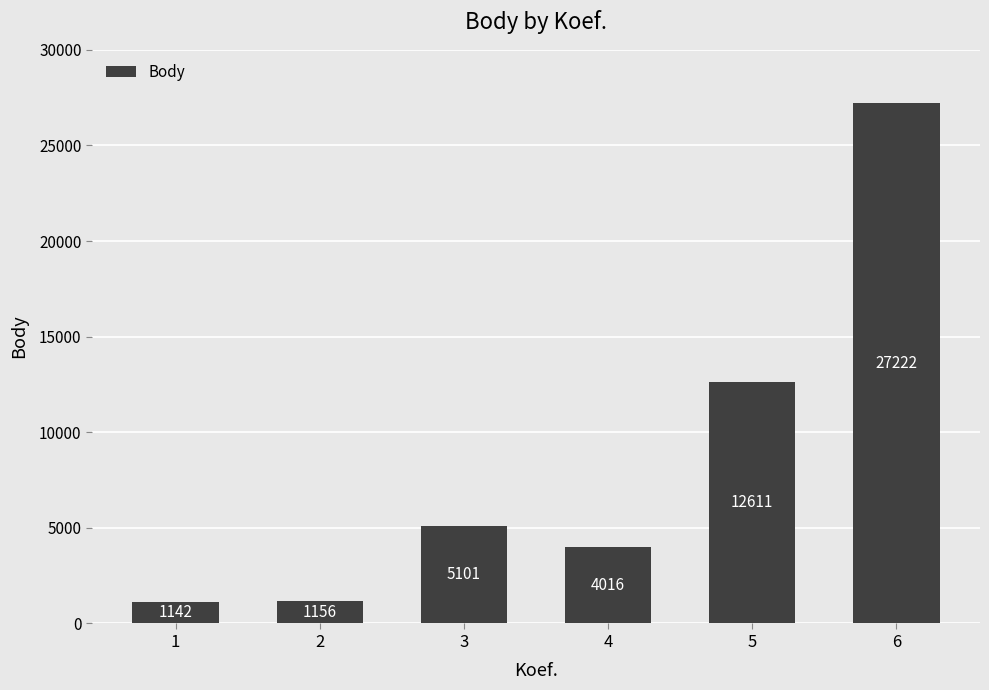

Where is the data nearest to the value 14182?

5